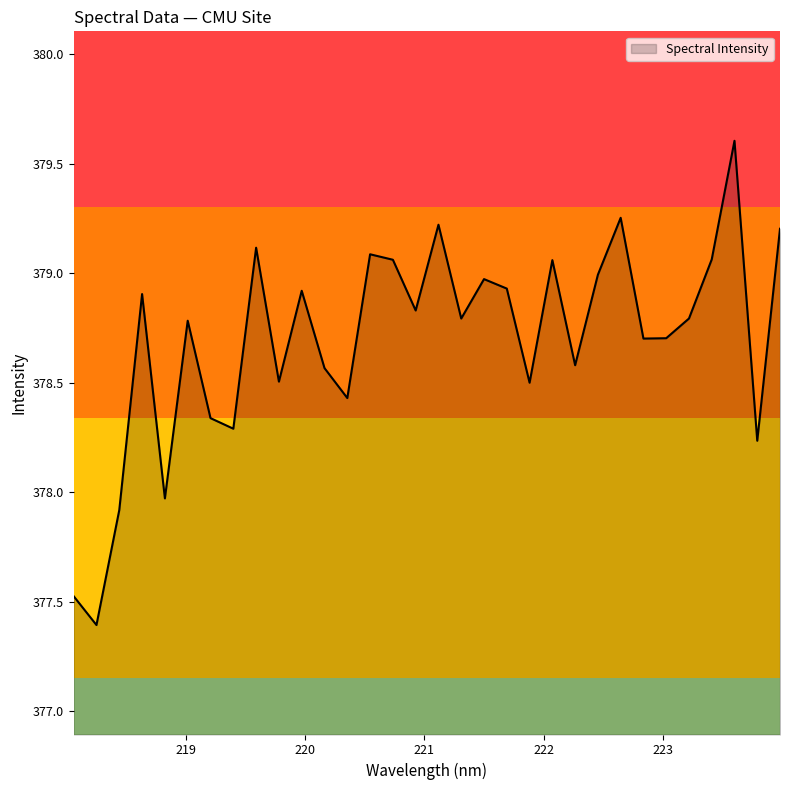

What is the difference between the maximum and minimum values?

2.2